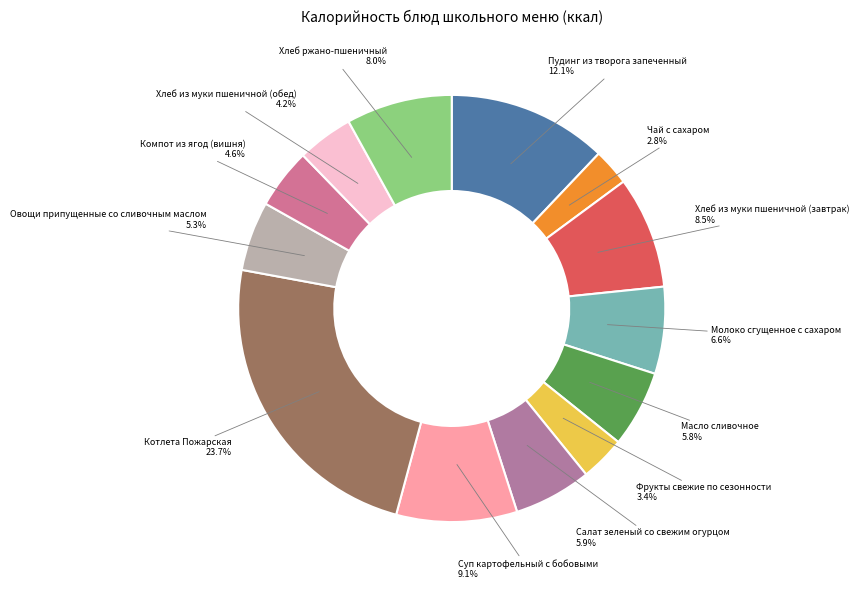

How many slices are in this pie chart?

13